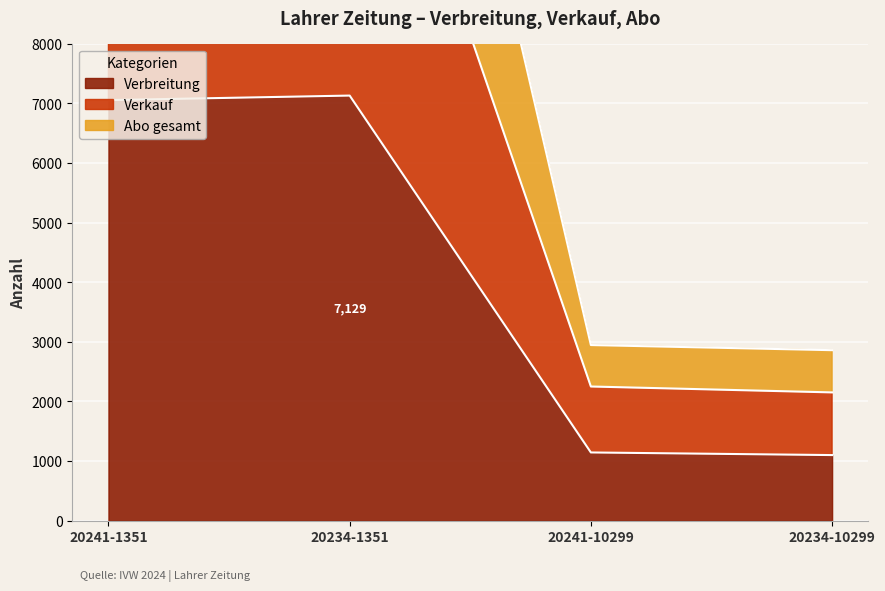

Which series changed the most between 20241-1351 and 20234-1351?

Abo gesamt